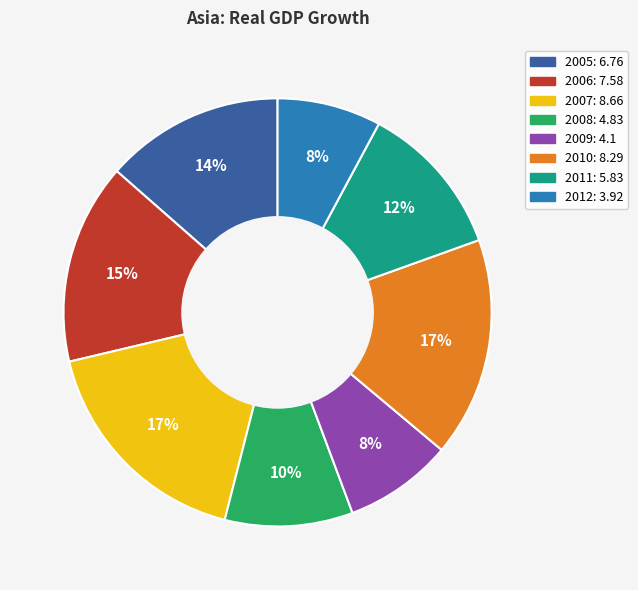

Does 2008 represent more than half of the total?

No